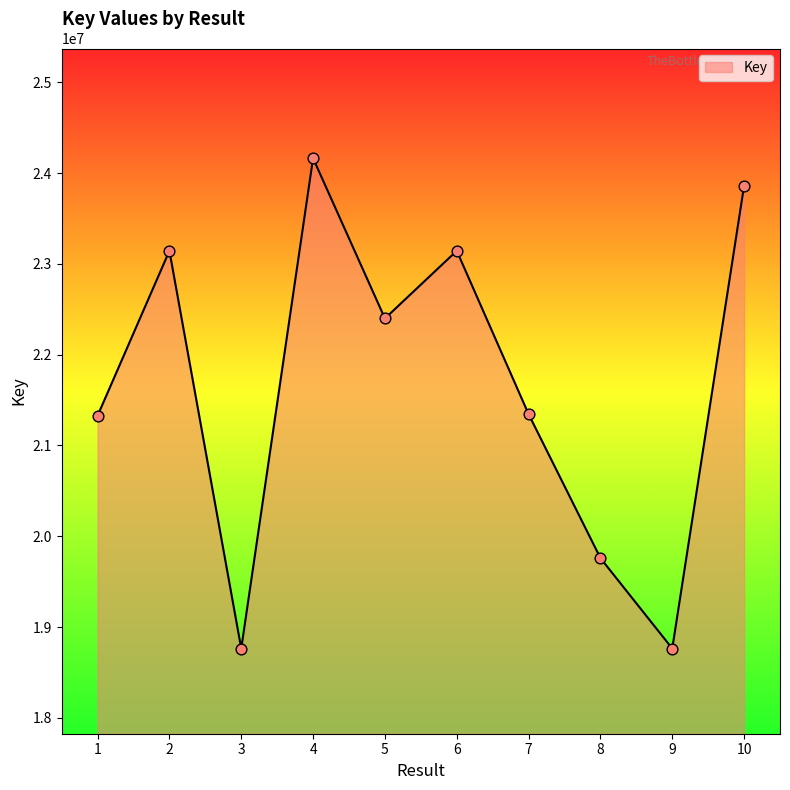

Approximately how many times larger is the value at 6 compared to 2?

1.0